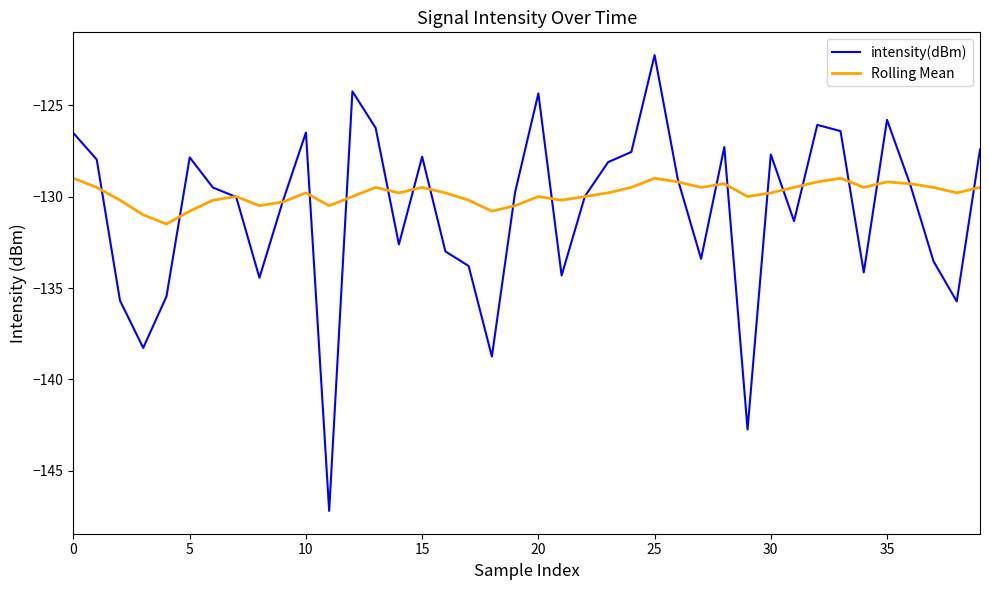

What is the difference between the maximum and minimum values in the Rolling Mean series?

2.5